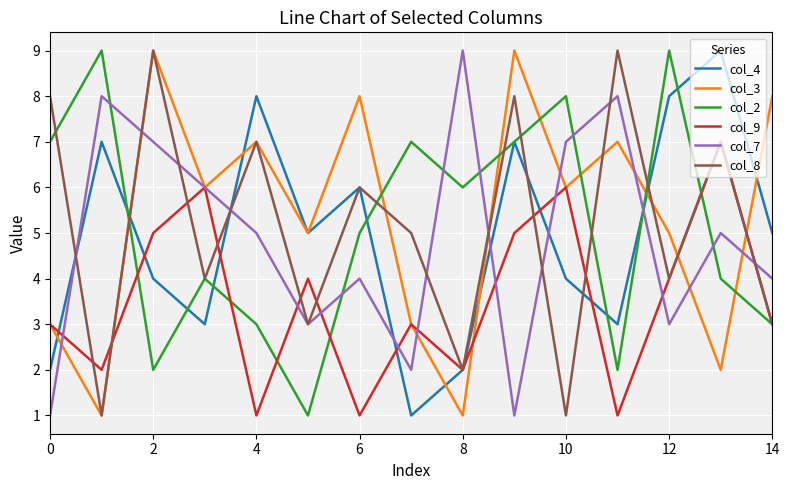

Does the chart have visible grid lines?

Yes